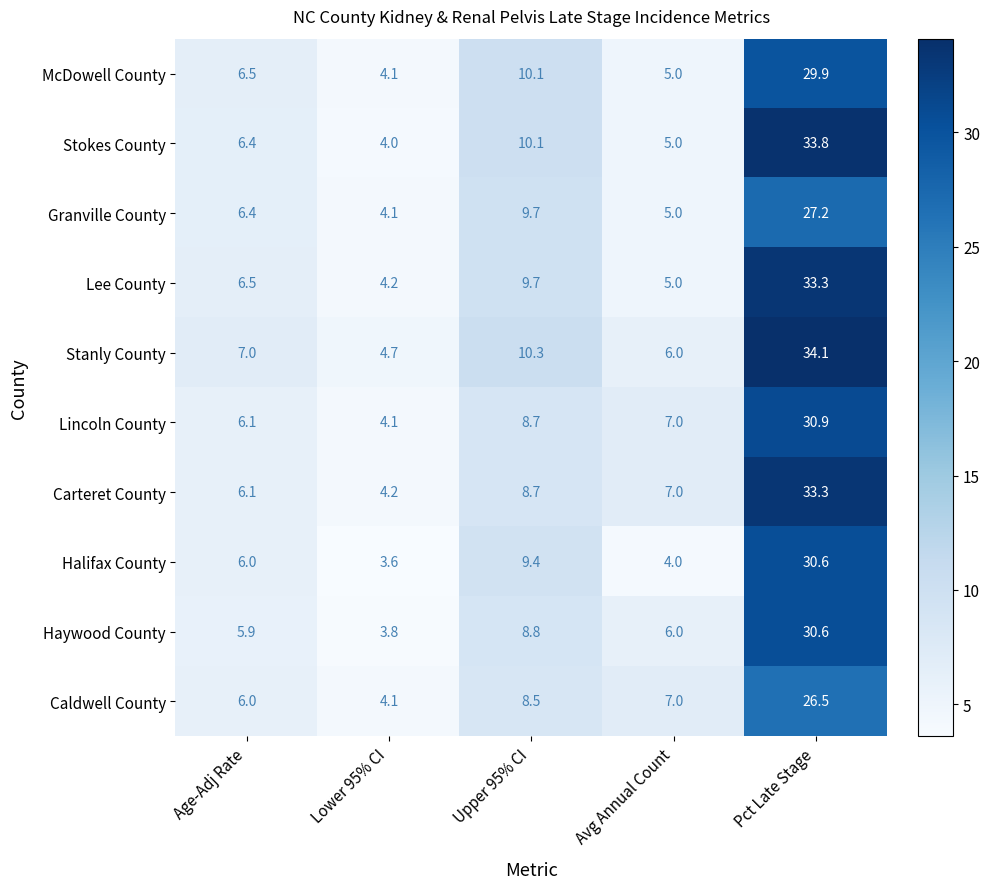

Where is Carteret County nearest to the value 18?

Upper 95% CI